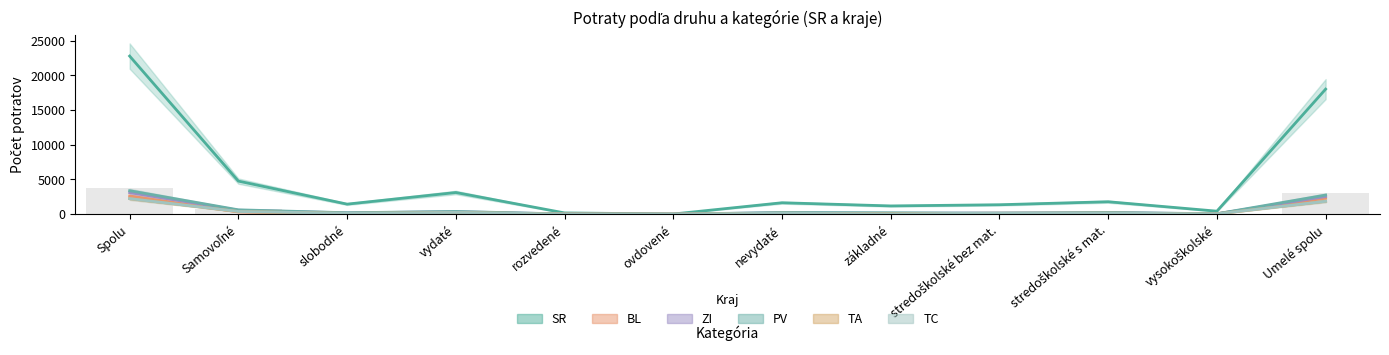

What value does the TA series have at vydaté?

240